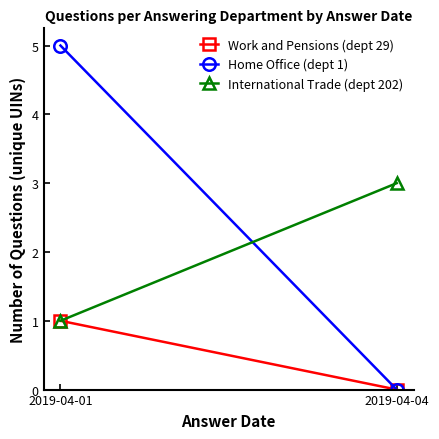

Between 2019-04-01 and 2019-04-04, which series saw the biggest shift?

Home Office (dept 1)